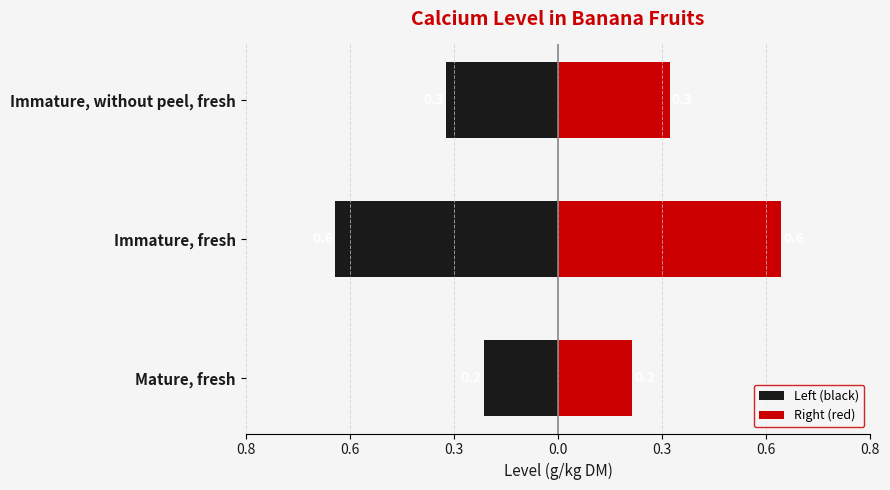

The value of Left (black) at Immature, fresh is -0.6. True or false?

True